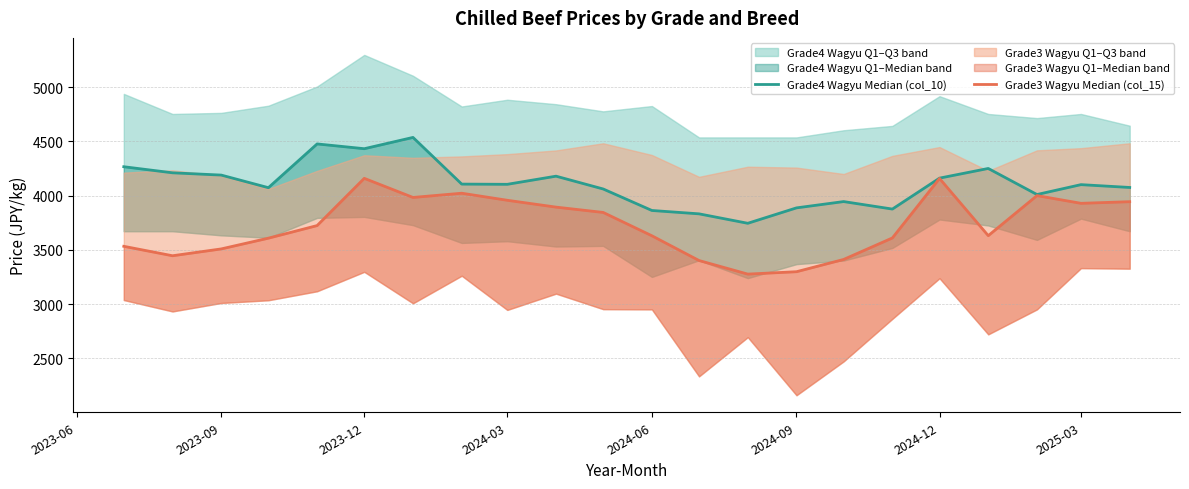

What is the average value of the Grade3 Wagyu Median (col_15) series?

3726